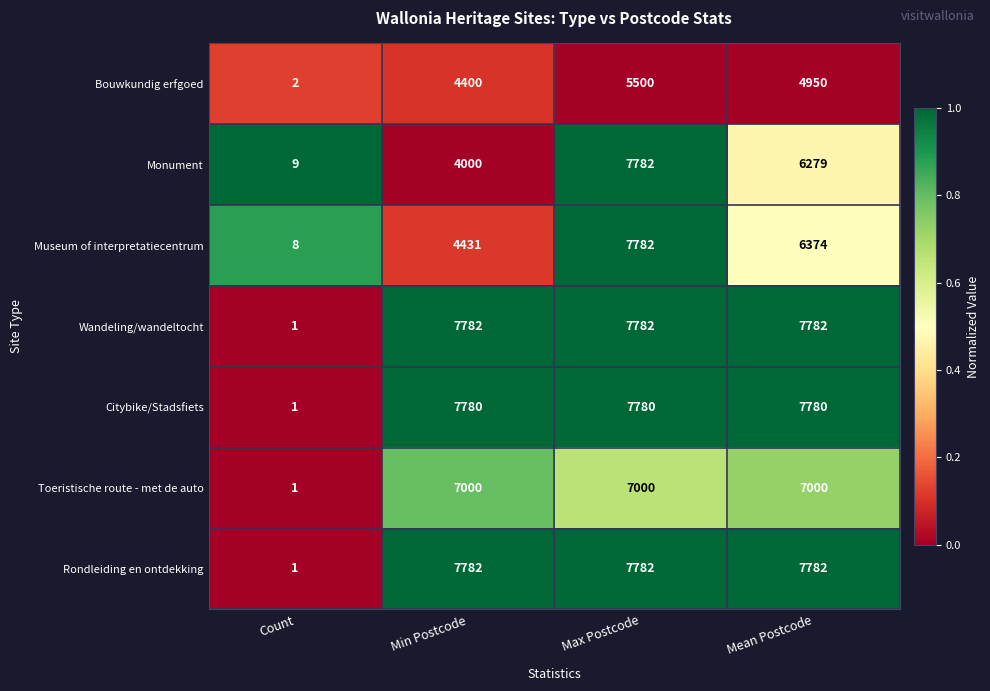

Which series changed the most between Min Postcode and Max Postcode?

Monument